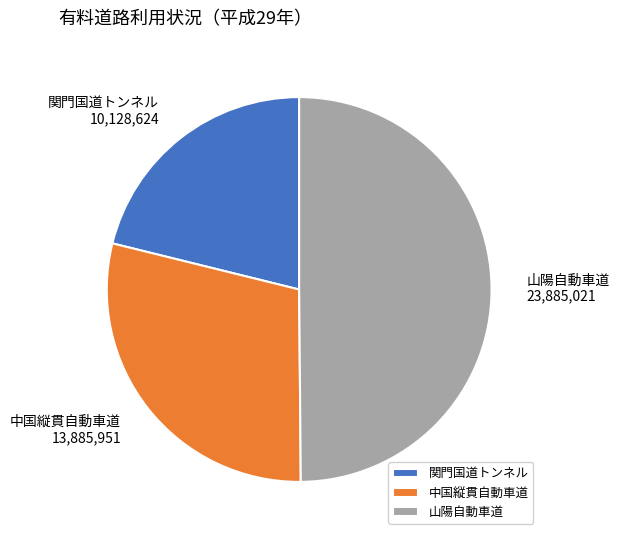

Is the sum of 山陽自動車道 and 関門国道トンネル greater than half?

Yes